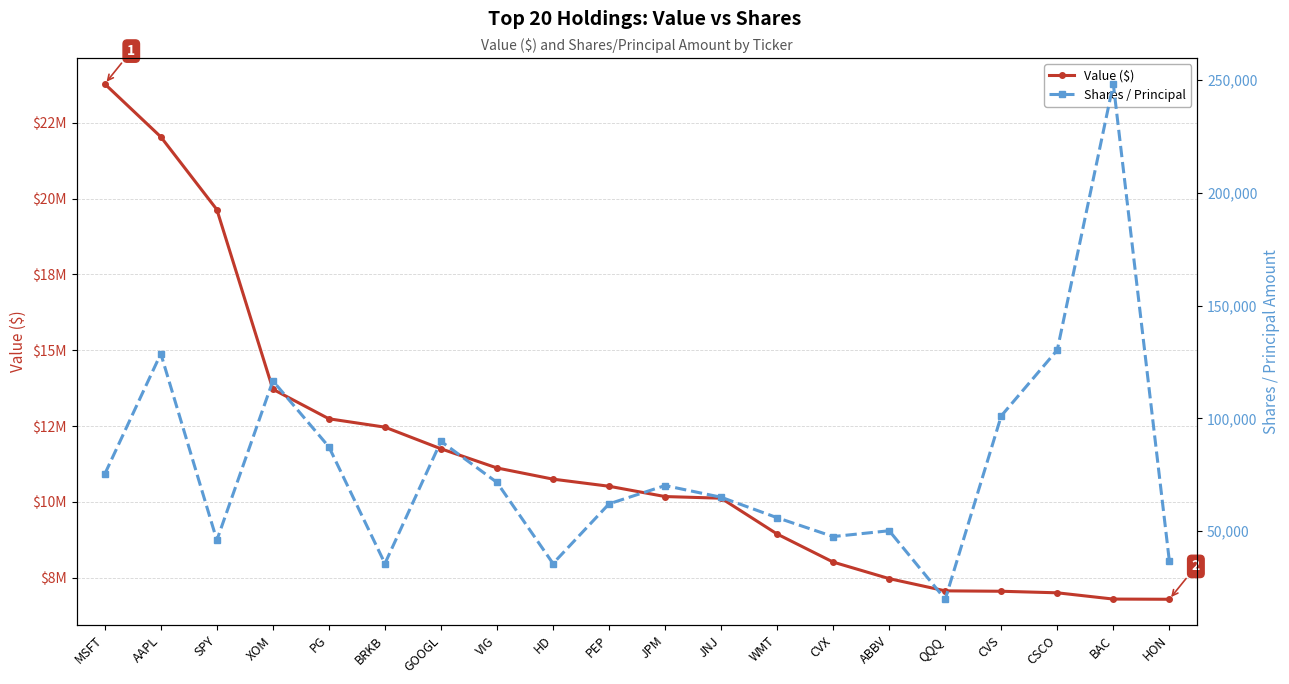

List the series in order of their peak value, highest first.

Value ($), Shares / Principal